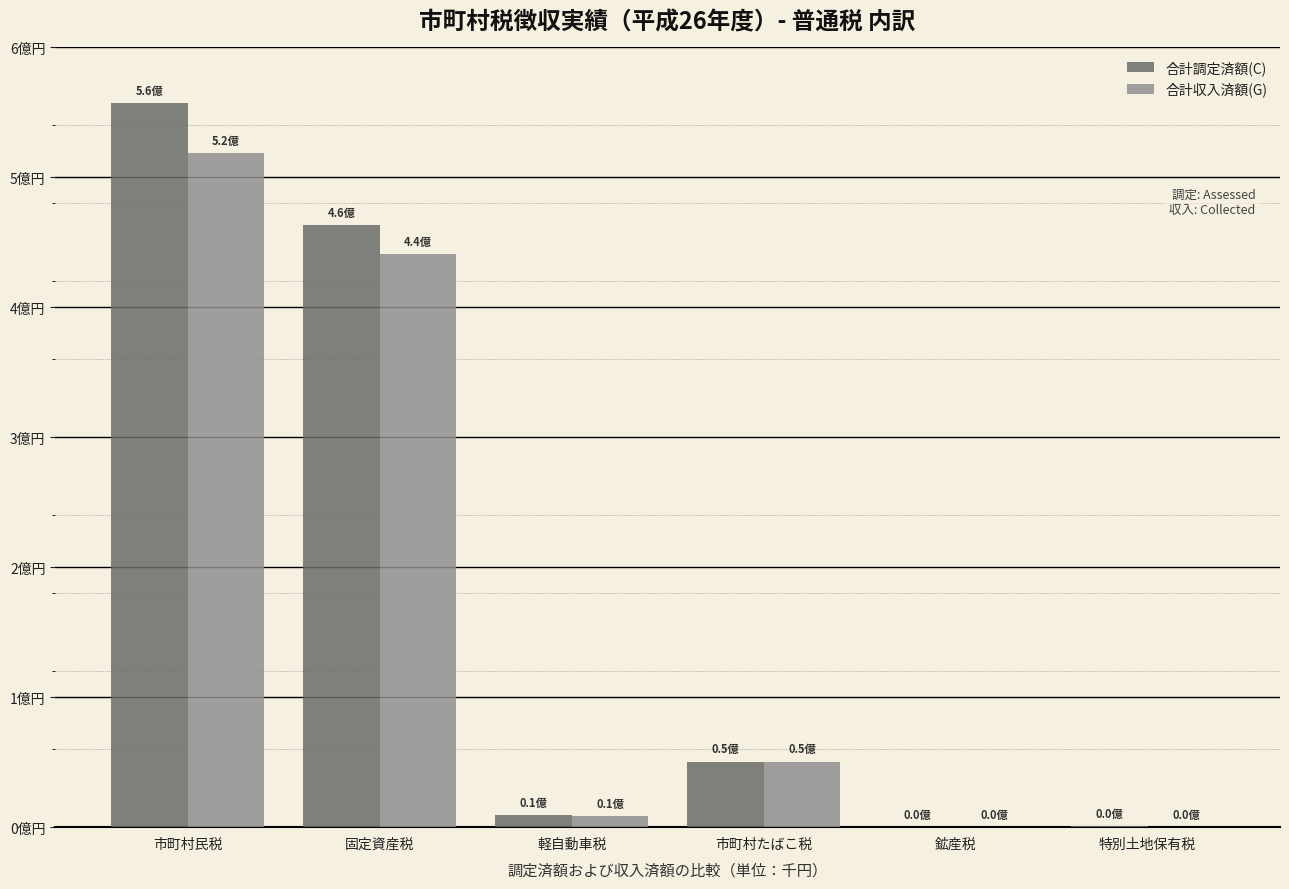

Read the 合計調定済額(C) value at 市町村たばこ税, to the nearest 100.

50276000